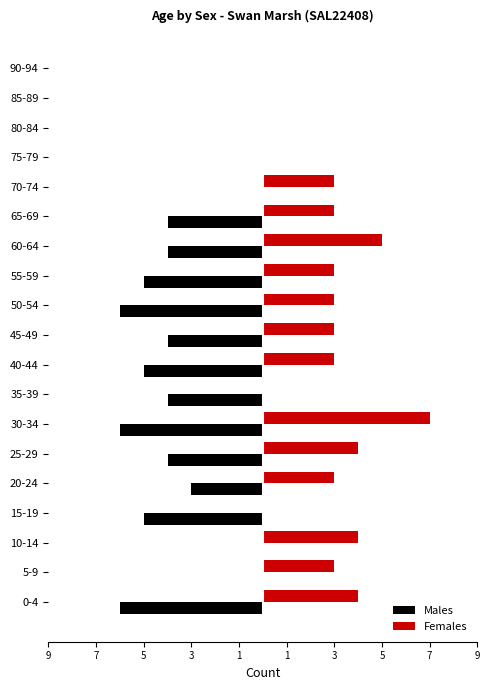

What are all the series names shown in the legend?

Males, Females